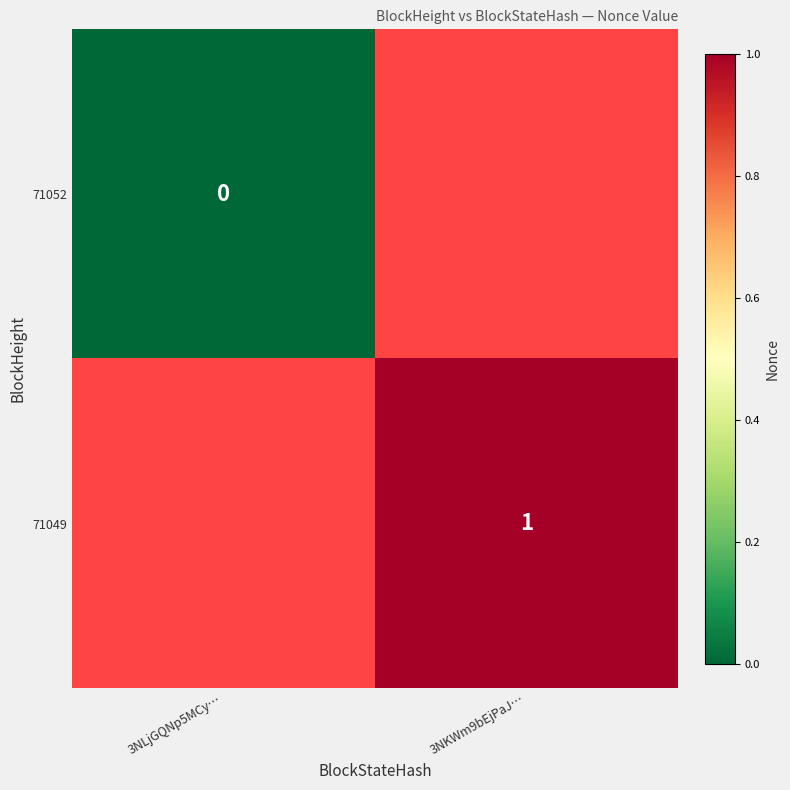

Is the value of 71049 at 3NKWm9bEjPaJ… greater than the value of 71052 at 3NLjGQNp5MCy…?

Yes